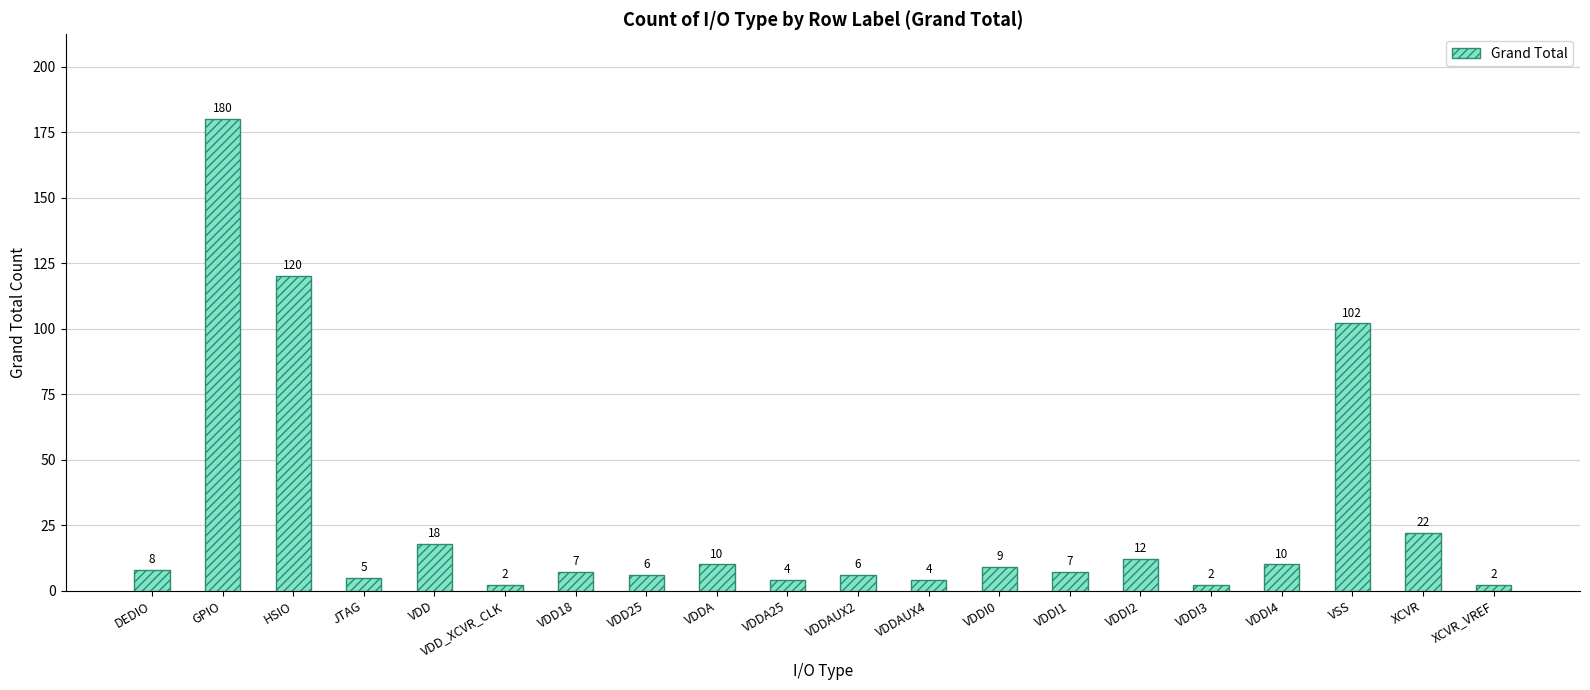

How many values are below 8?

10